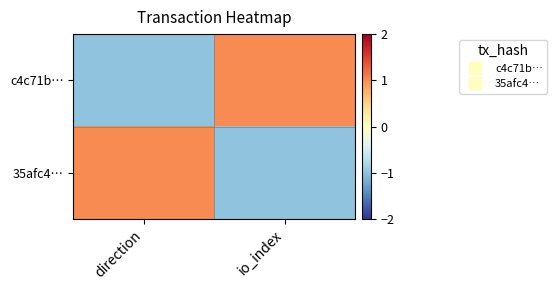

Which series has the largest total across all categories?

c4c71b…